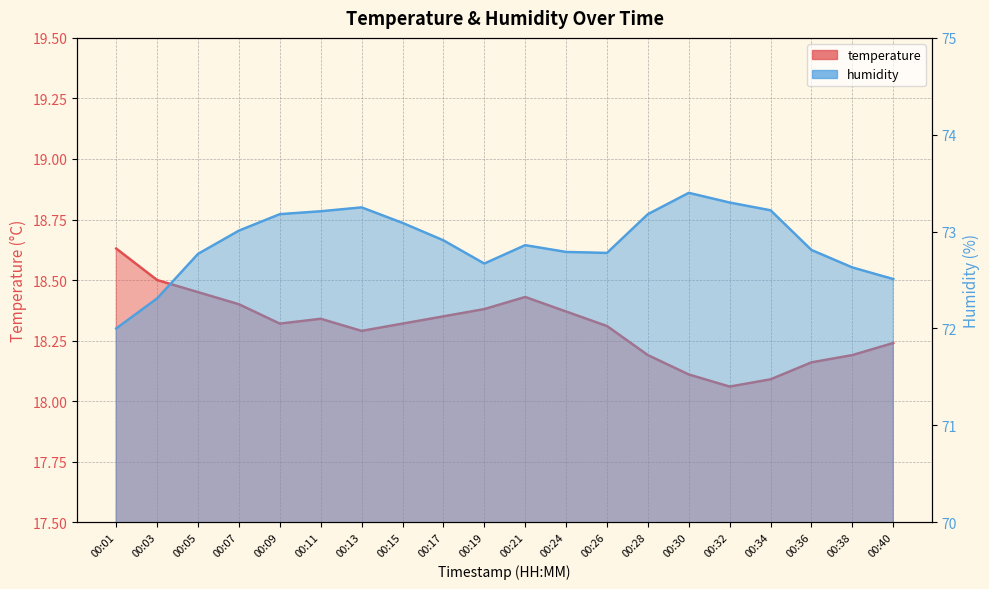

Reading left to right, list all the values displayed in this chart.

temperature: 00:01=18.6	00:03=18.5	00:05=18.4	00:07=18.4	00:09=18.3	00:11=18.3	00:13=18.3	00:15=18.3	00:17=18.4	00:19=18.4	00:21=18.4	00:24=18.4	00:26=18.3	00:28=18.2	00:30=18.1	00:32=18.1	00:34=18.1	00:36=18.2	00:38=18.2	00:40=18.2
humidity: 00:01=72.0	00:03=72.3	00:05=72.8	00:07=73.0	00:09=73.2	00:11=73.2	00:13=73.2	00:15=73.1	00:17=72.9	00:19=72.7	00:21=72.9	00:24=72.8	00:26=72.8	00:28=73.2	00:30=73.4	00:32=73.3	00:34=73.2	00:36=72.8	00:38=72.6	00:40=72.5